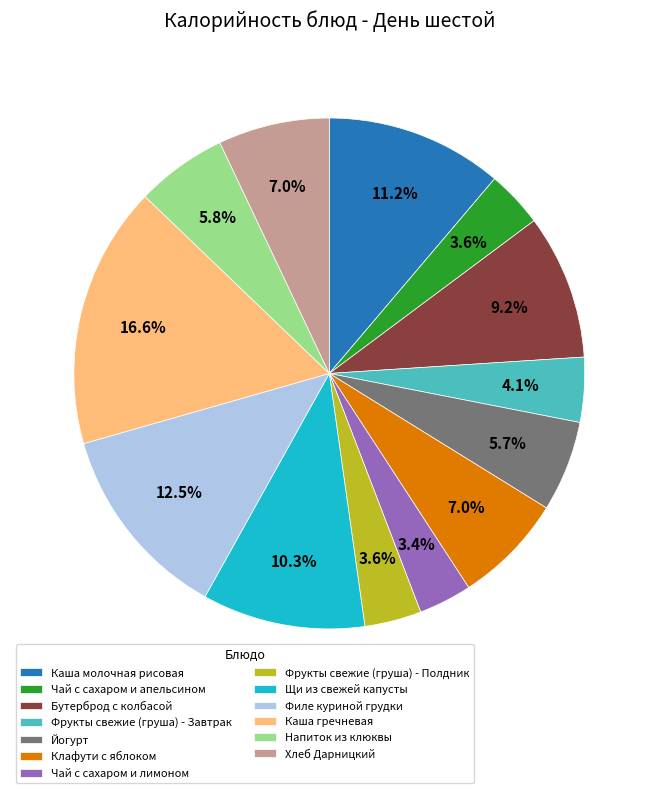

Is there a majority slice in this chart?

No